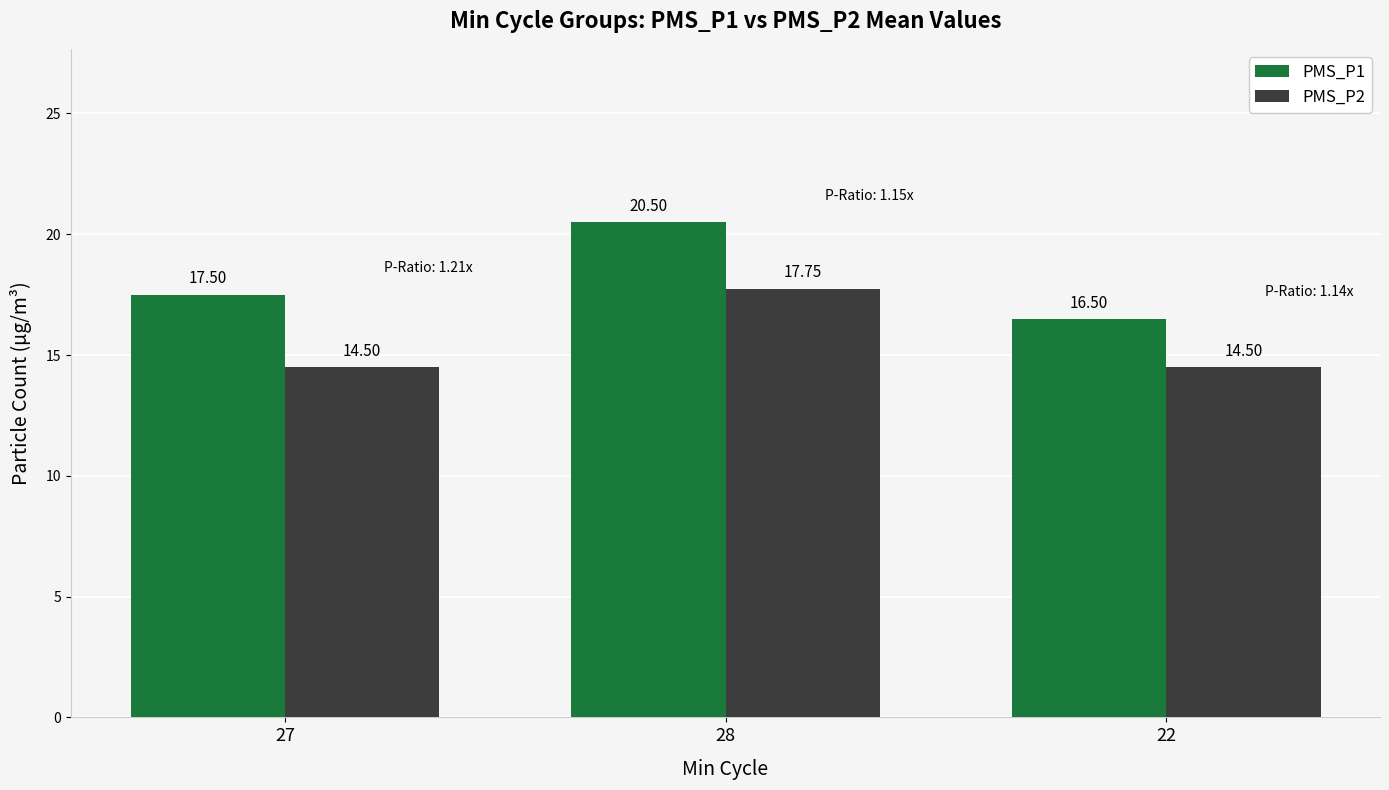

What is the difference between the maximum and minimum values in the PMS_P1 series?

4.0